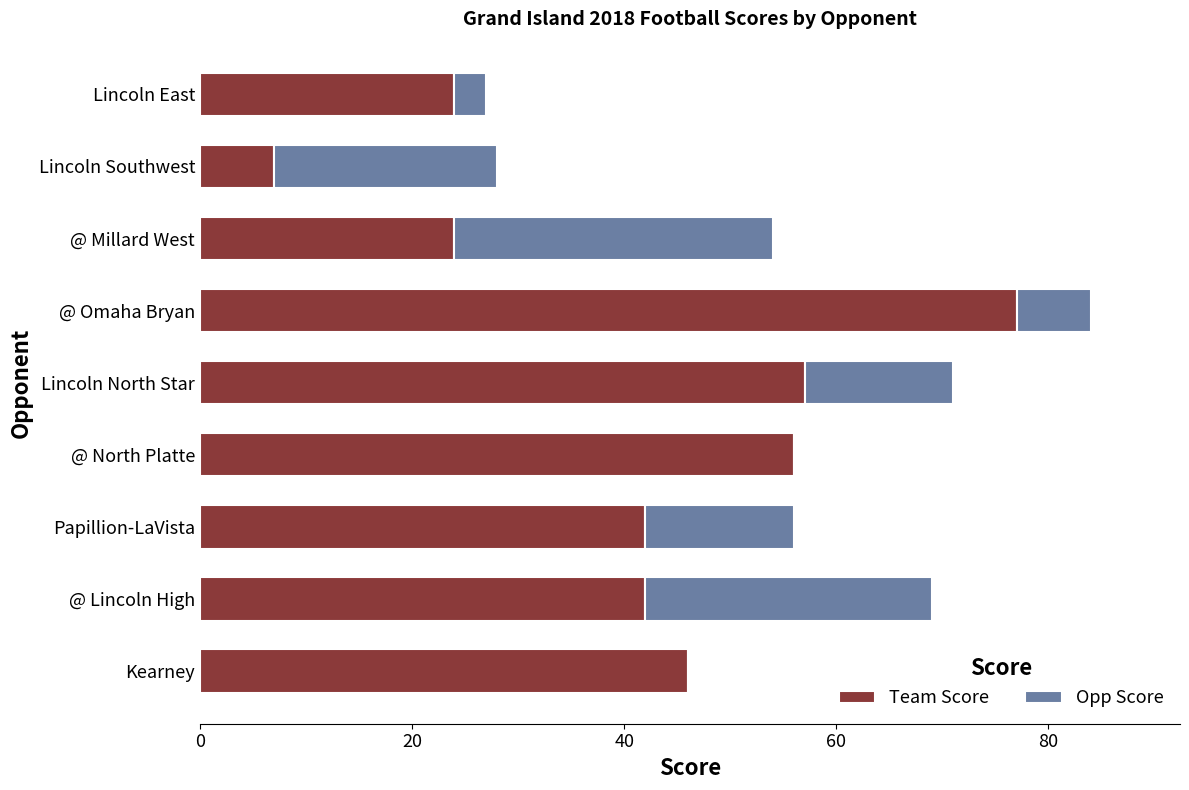

The Team Score series shows 5 at @ Millard West. True or false?

False